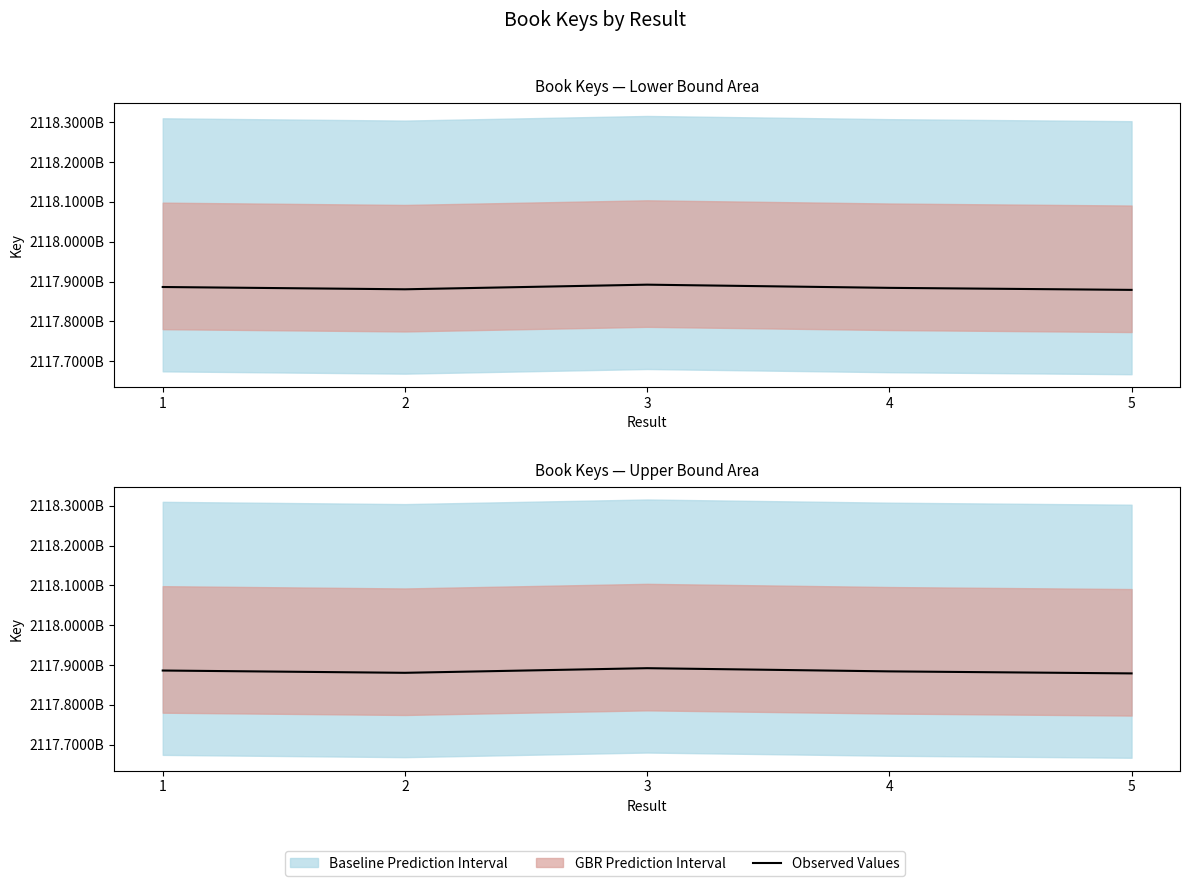

What is the value of the 3rd point from the left?

2117892254